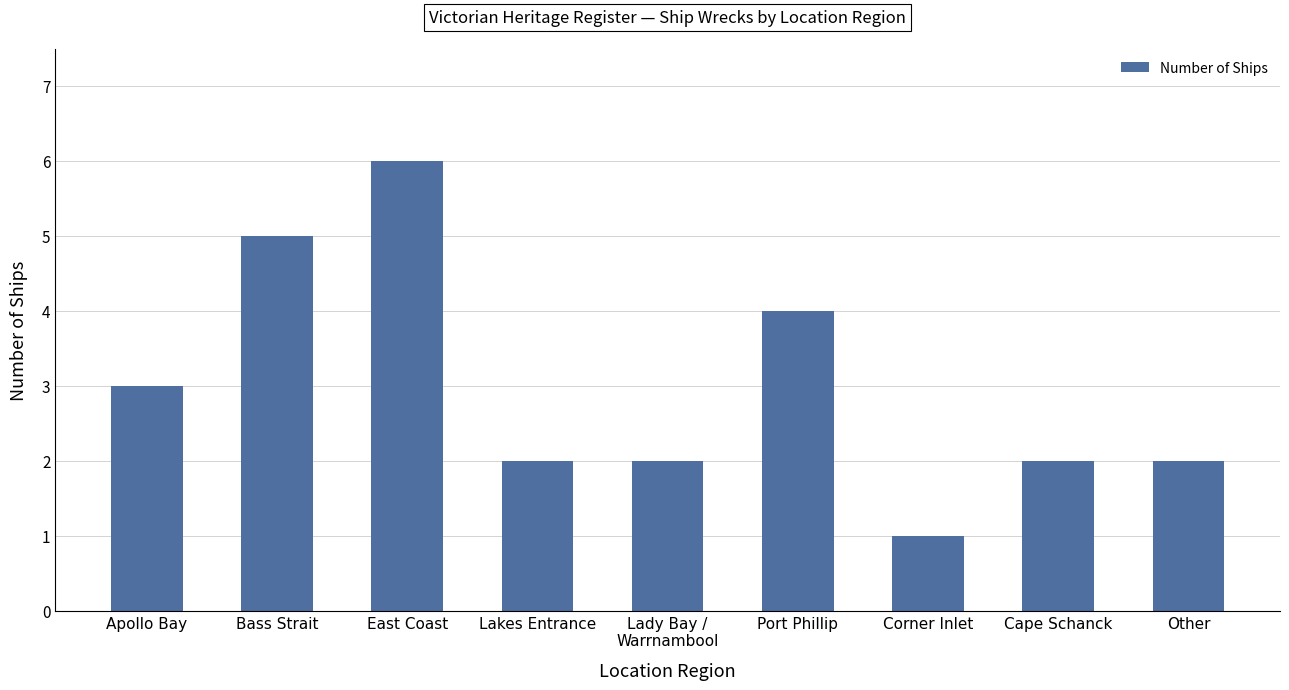

Approximately how many times larger is the value at Lakes Entrance compared to Apollo Bay?

0.7